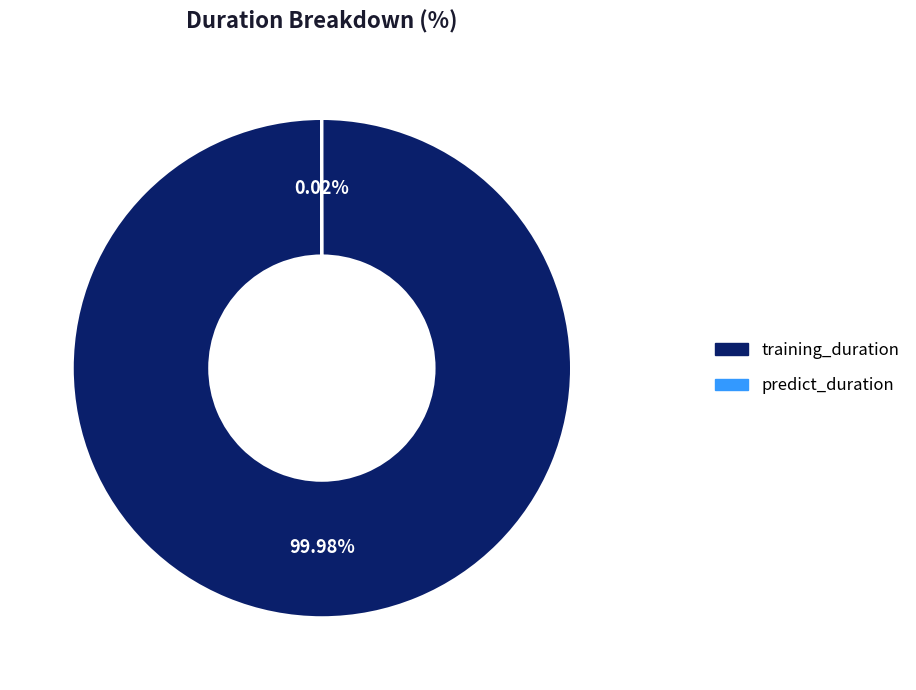

Which slice is the largest?

training_duration